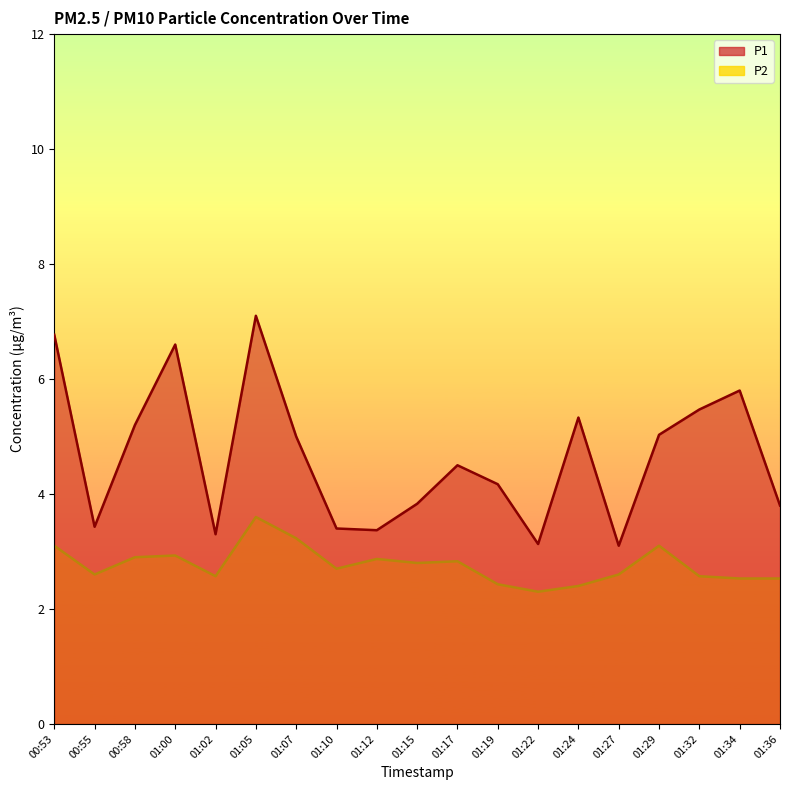

At 01:00, list the series in order from smallest to largest.

P2, P1